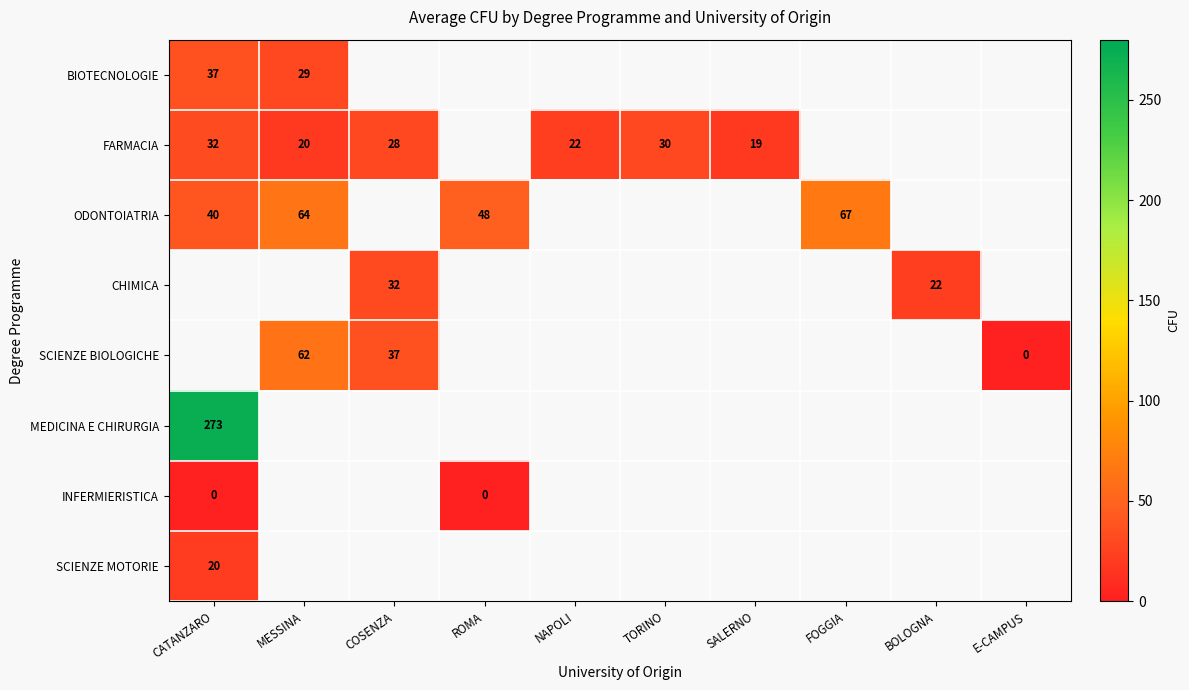

How many positive values does the CHIMICA series have?

2